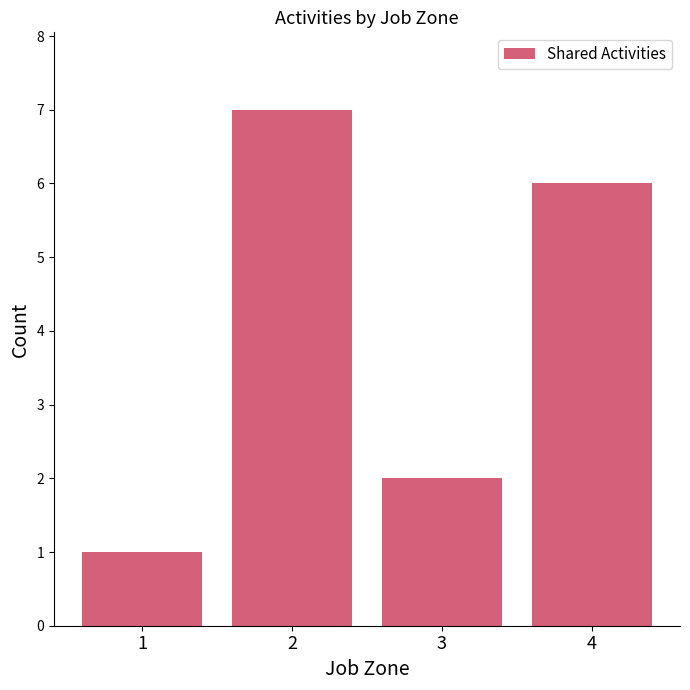

Reading right to left, extract all data points from this chart.

6	2	7	1